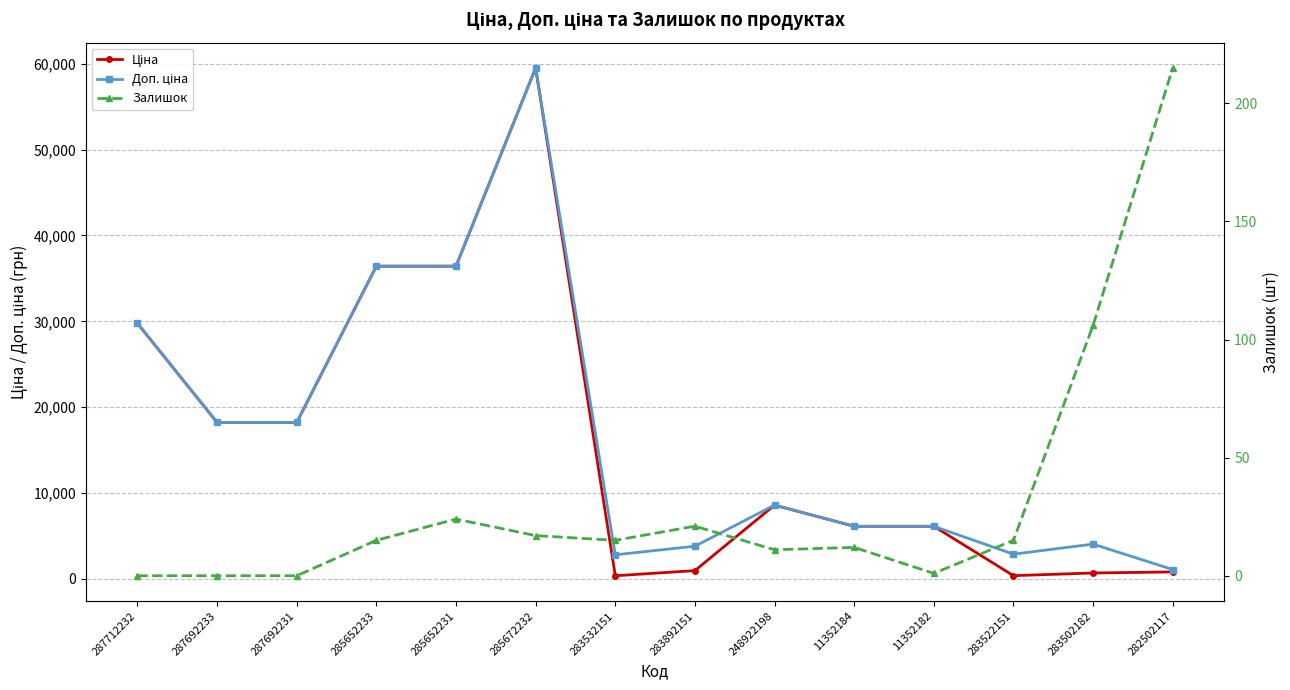

Read the Залишок value at 283892151.

21.0